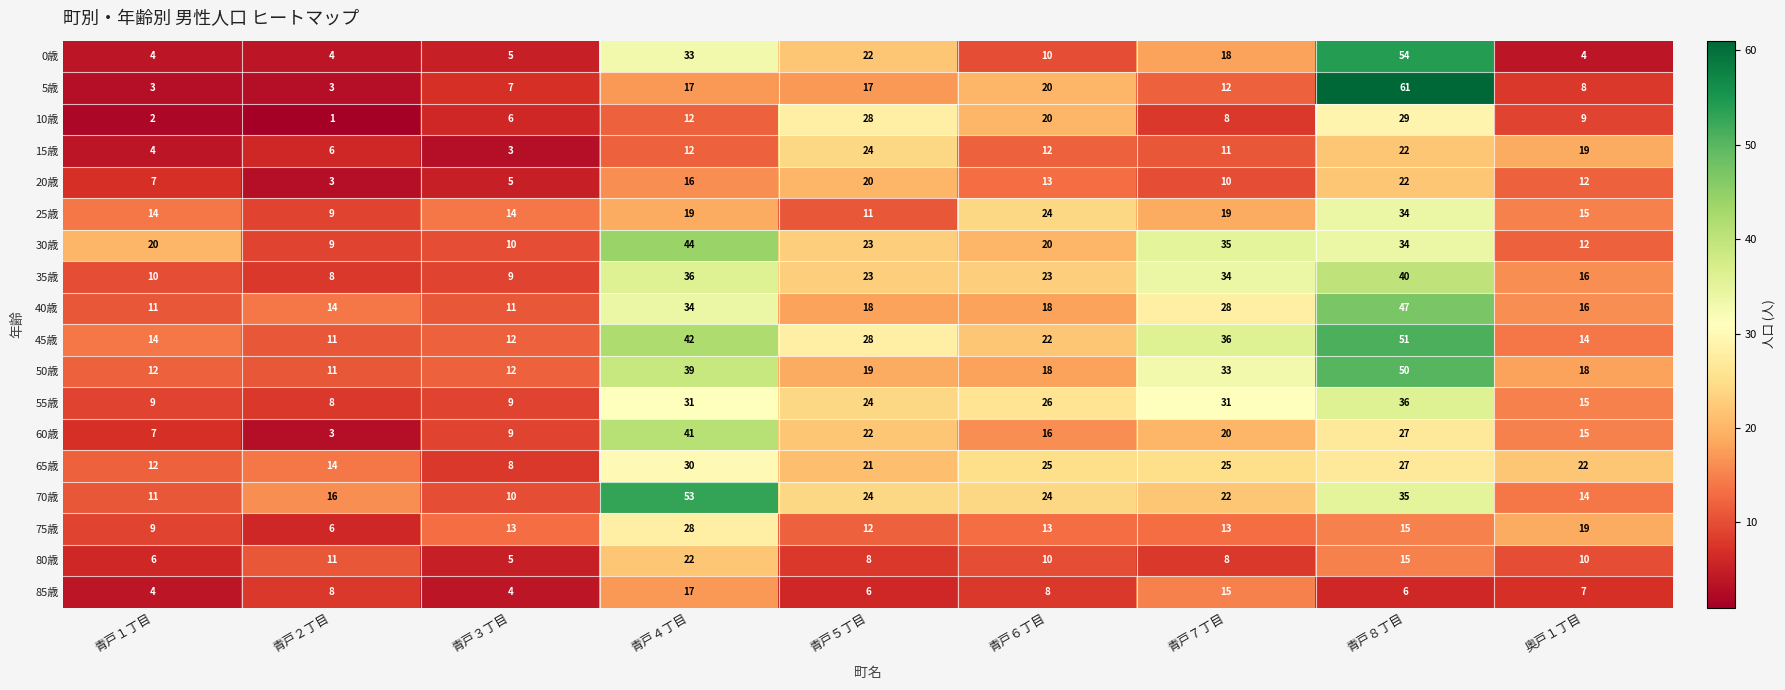

What is the difference between the second highest and minimum values in the 35歳 series?

28